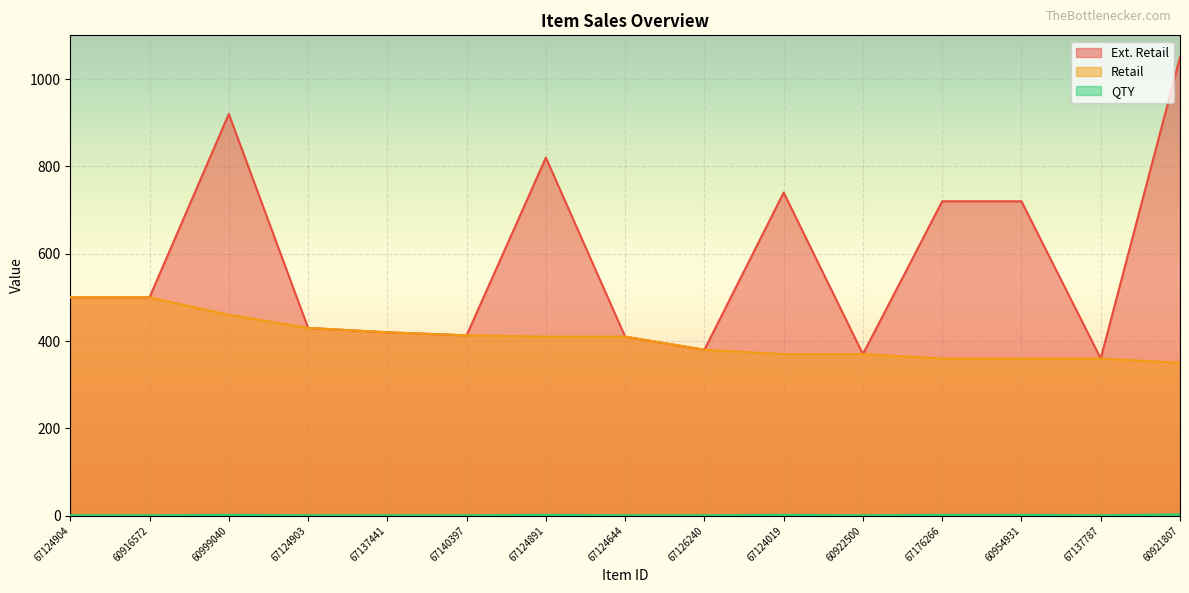

What is the difference between the maximum and minimum values in the Ext. Retail series?

690.0